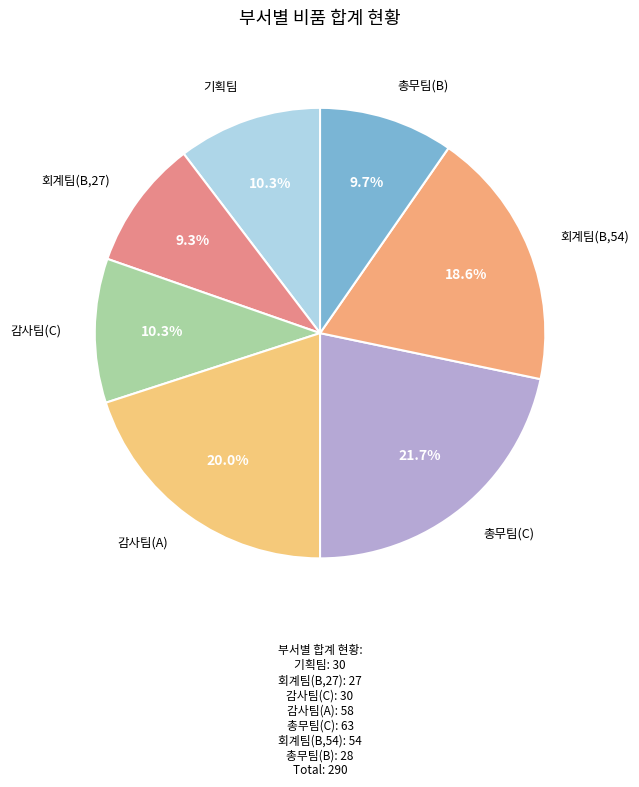

To the nearest percent, what is the difference between the largest and smallest slice percentages?

12%